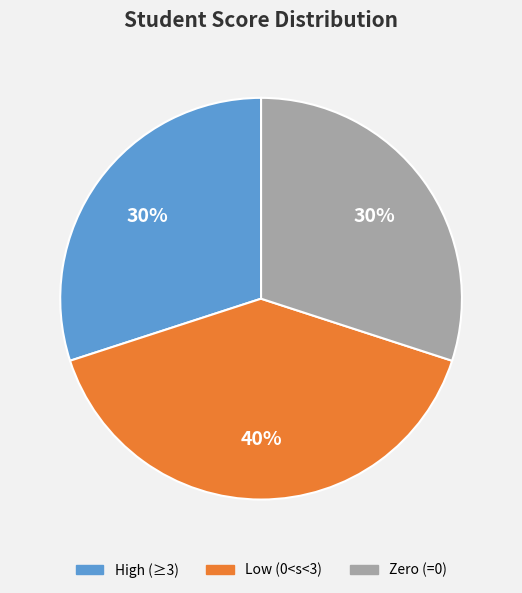

Count the number of slices in the pie.

3